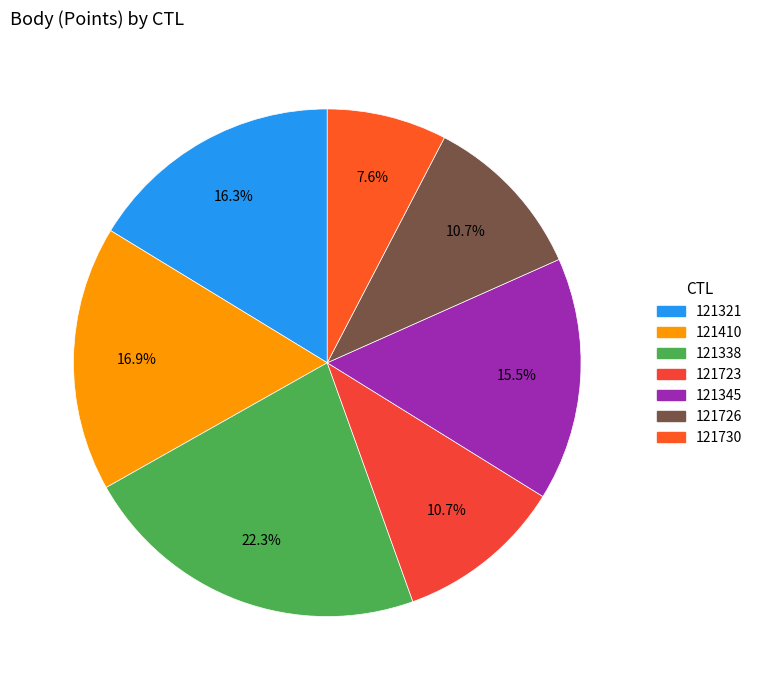

What is the total percentage of 121726 and 121321?

27.0%